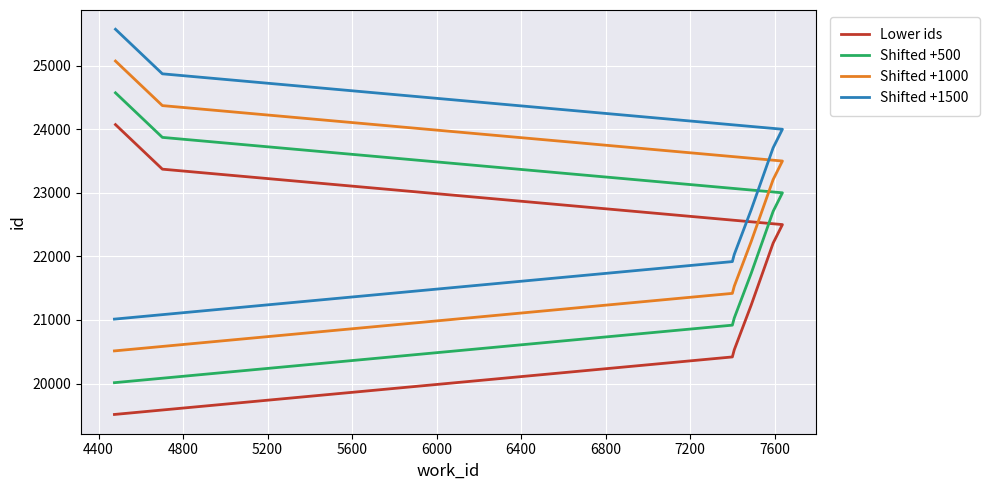

List the series in order of their peak value, highest first.

Shifted +1500, Shifted +1000, Shifted +500, Lower ids